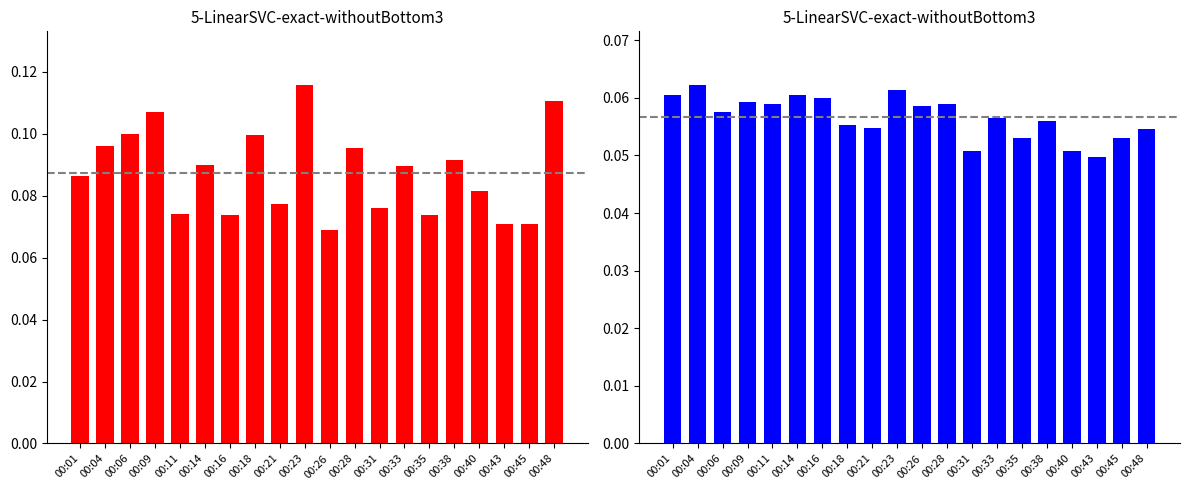

What is the average value of the SDS_P2 series?

0.1